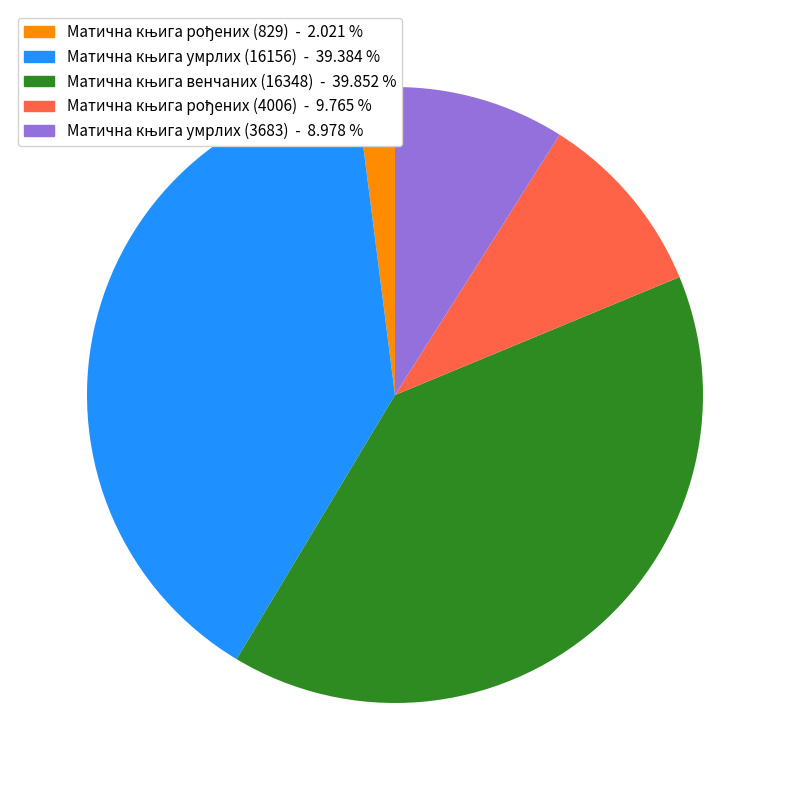

Does any single category account for the majority?

No